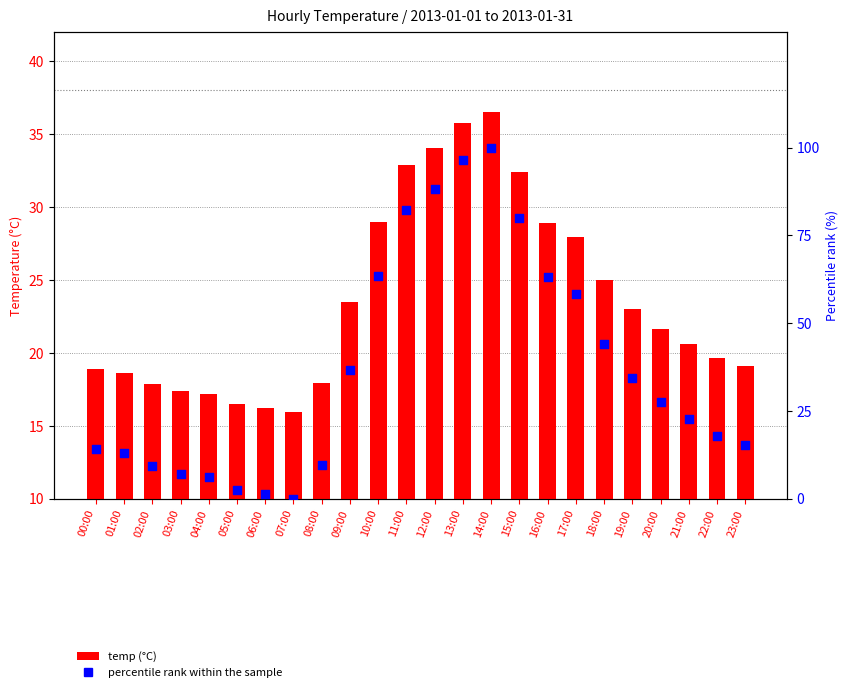

At which category is the sum across all series the highest?

14:00